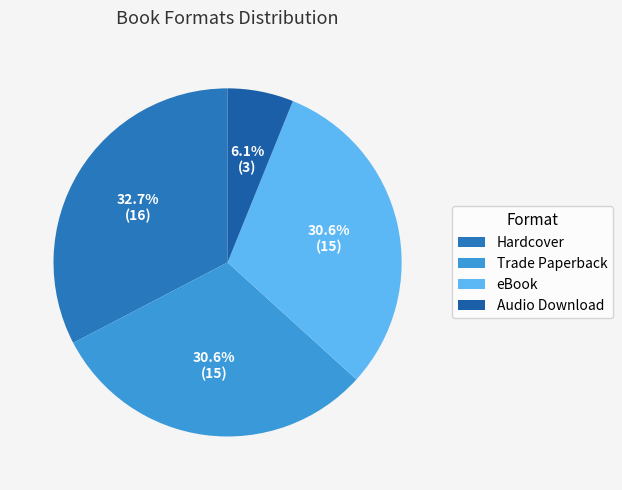

Is the sum of Audio Download and eBook greater than half?

No